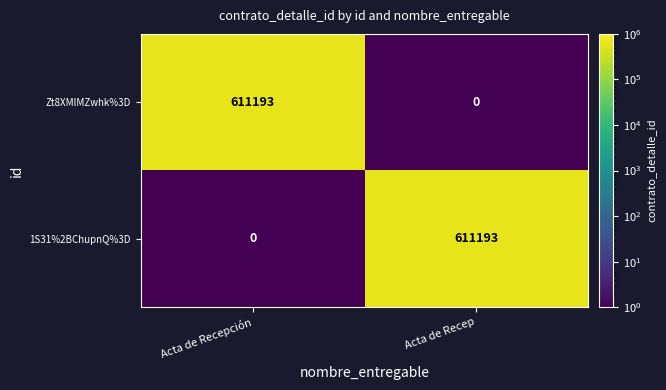

Which category has the lowest value in the 1S31%2BChupnQ%3D series?

Acta de Recepción